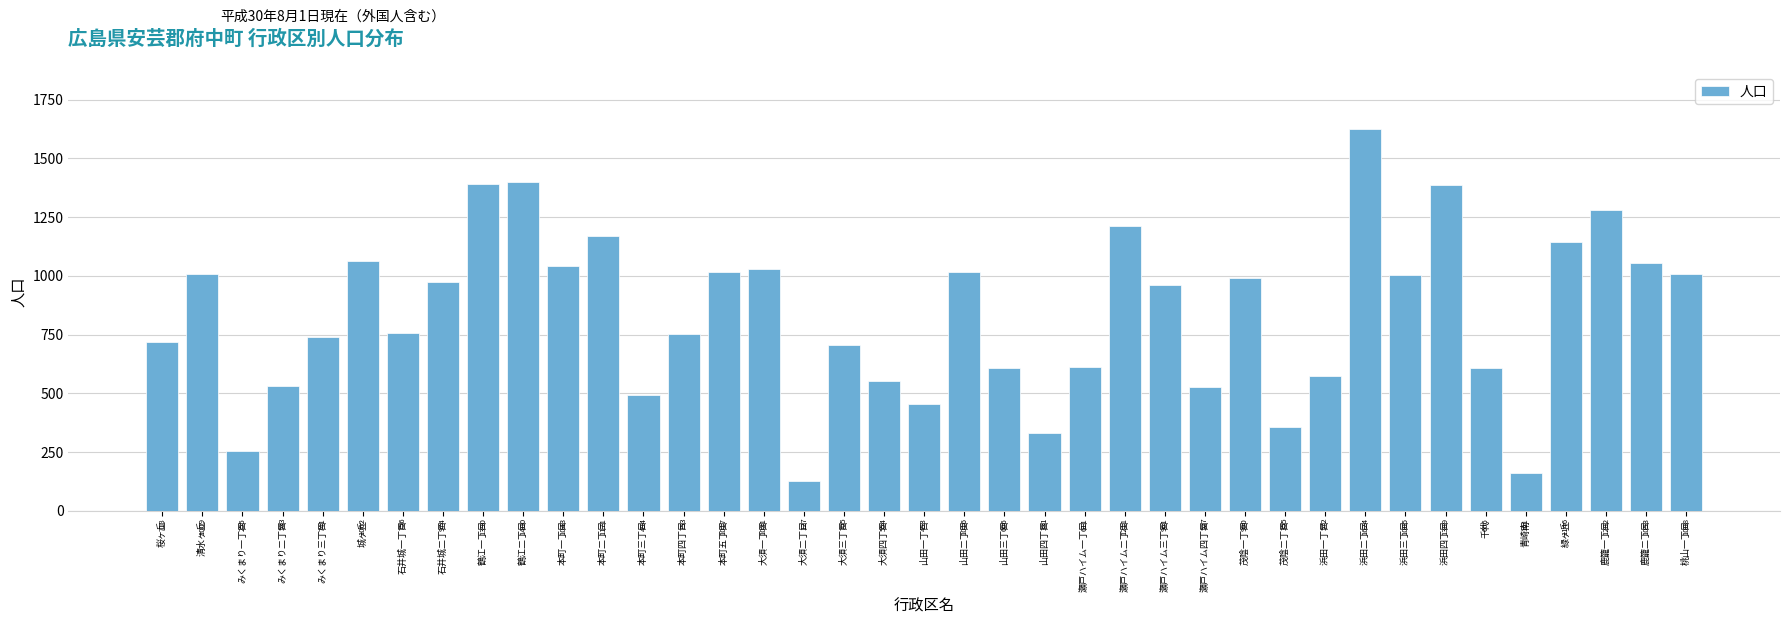

Reading left to right, list all the values displayed in this chart.

桜ヶ丘=718	清水ヶ丘=1009	みくまり一丁目=255	みくまり二丁目=533	みくまり三丁目=741	城ヶ丘=1062	石井城一丁目=756	石井城二丁目=974	鶴江一丁目=1390	鶴江二丁目=1400	本町一丁目=1043	本町二丁目=1171	本町三丁目=494	本町四丁目=753	本町五丁目=1017	大須一丁目=1031	大須二丁目=127	大須三丁目=705	大須四丁目=554	山田一丁目=453	山田二丁目=1016	山田三丁目=606	山田四丁目=331	瀬戸ハイム一丁目=611	瀬戸ハイム二丁目=1211	瀬戸ハイム三丁目=961	瀬戸ハイム四丁目=527	茂陰一丁目=990	茂陰二丁目=355	浜田一丁目=572	浜田二丁目=1624	浜田三丁目=1005	浜田四丁目=1389	千代=606	青崎南=161	緑ヶ丘=1146	鹿籠一丁目=1282	鹿籠二丁目=1053	桃山一丁目=1008